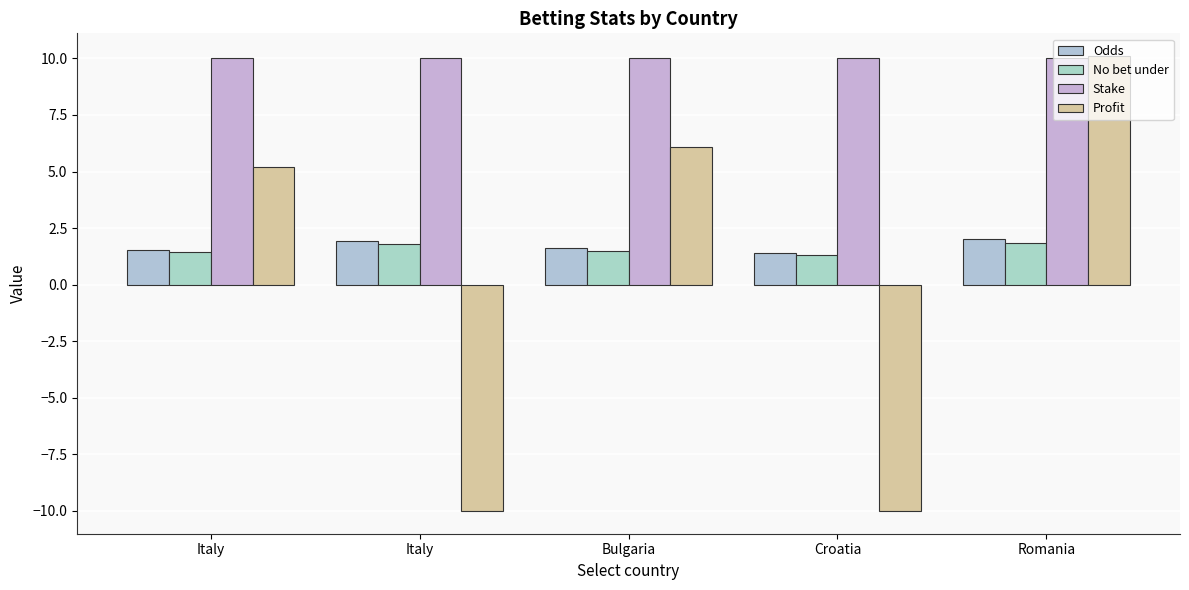

The Stake series shows 3.5 at Romania. True or false?

False